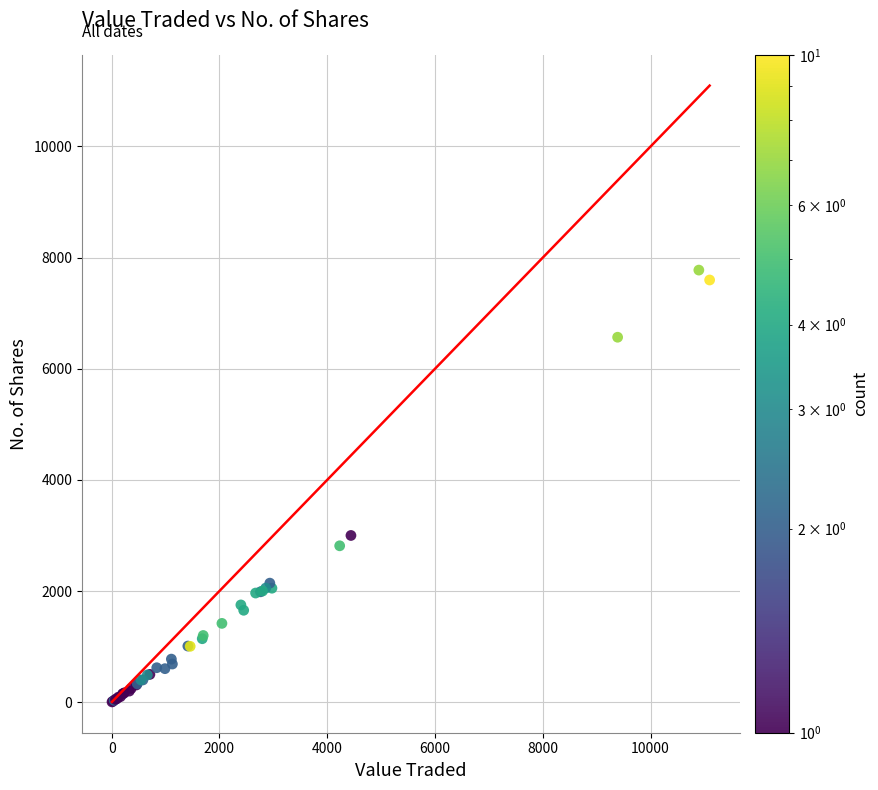

What Y value in the scatter plot is closest to 3890?

3000